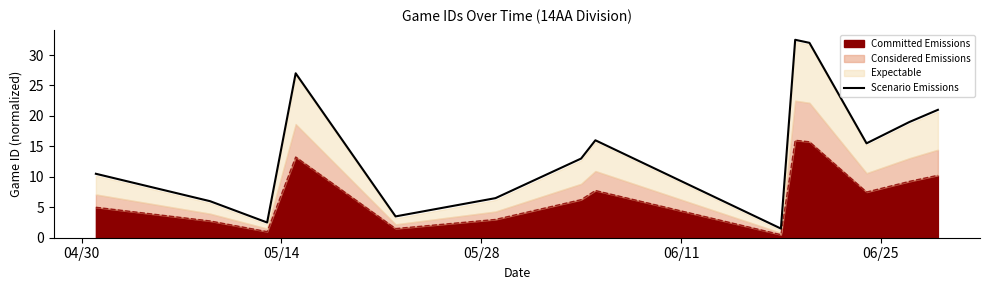

What is the smallest value displayed?

1.5